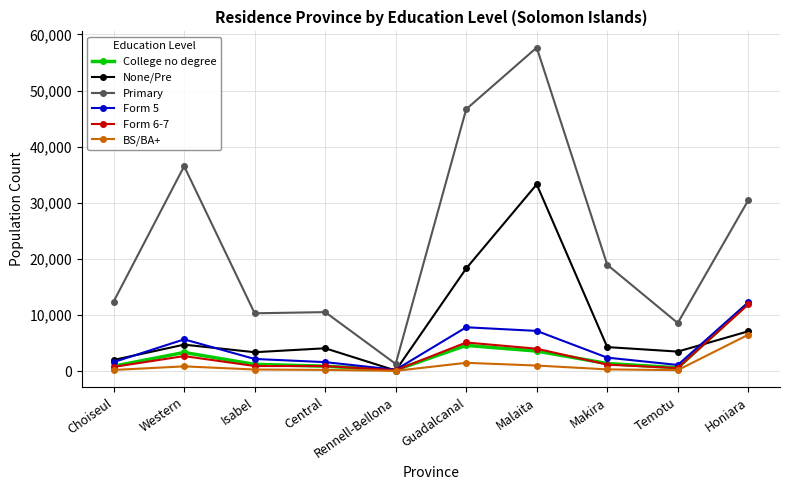

At which category does the chart reach its peak across all series?

Malaita